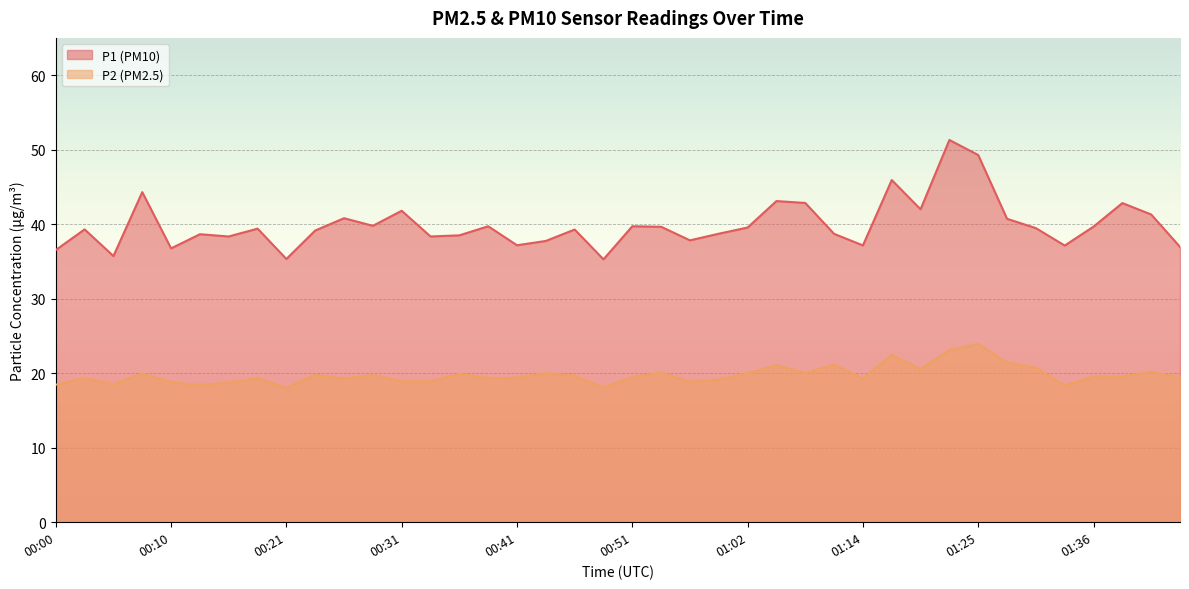

What are all the series names shown in the legend?

P1 (PM10), P2 (PM2.5)